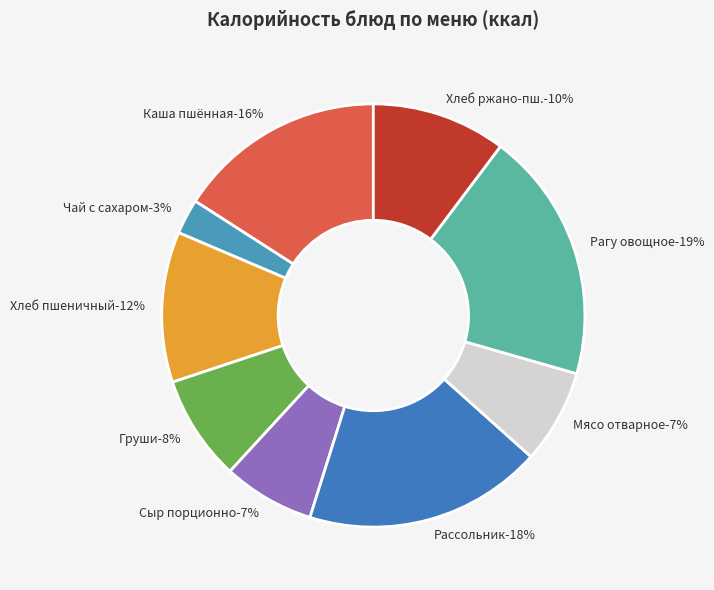

Which slice is the smallest?

Чай с сахаром